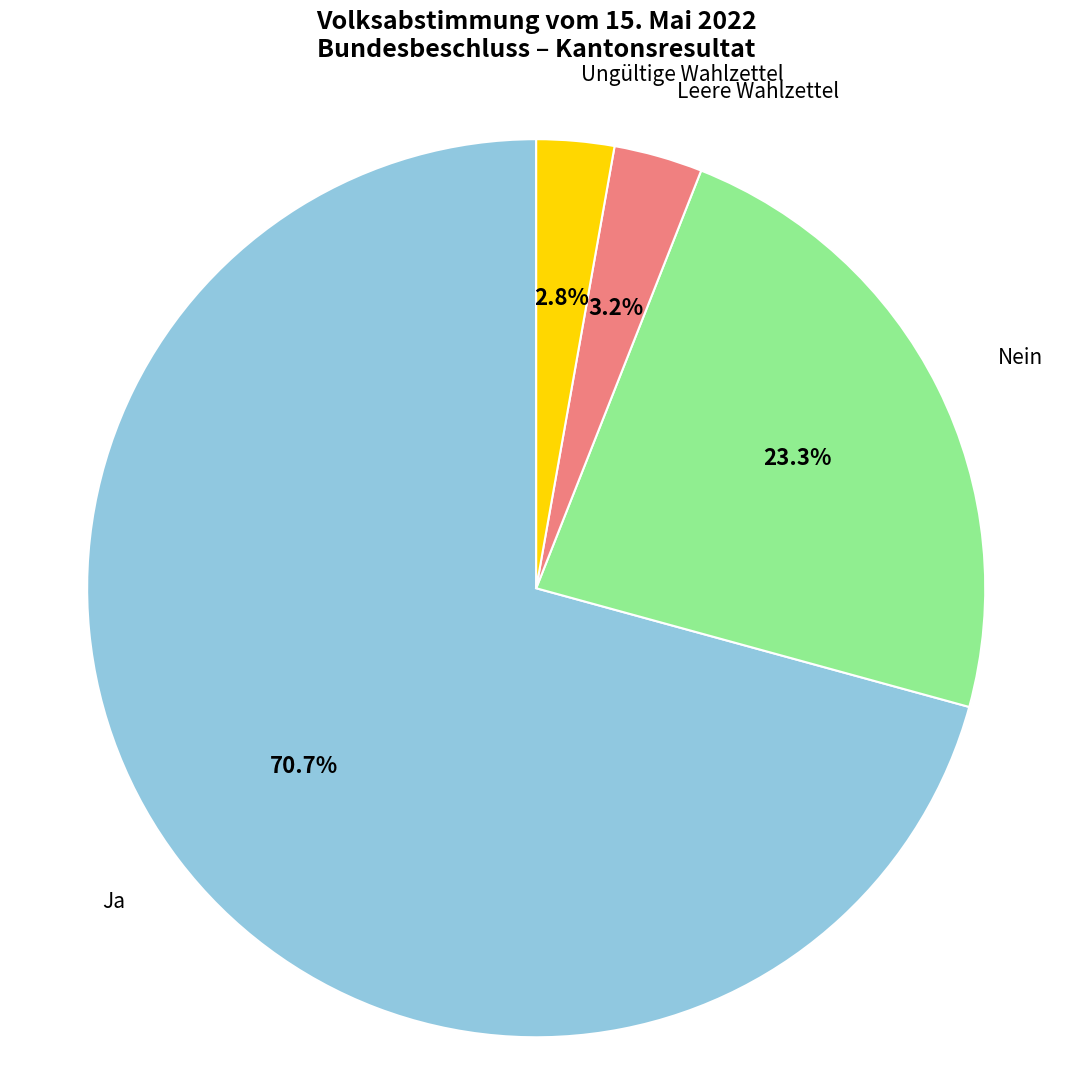

To the nearest percent, what is the average slice percentage?

25%